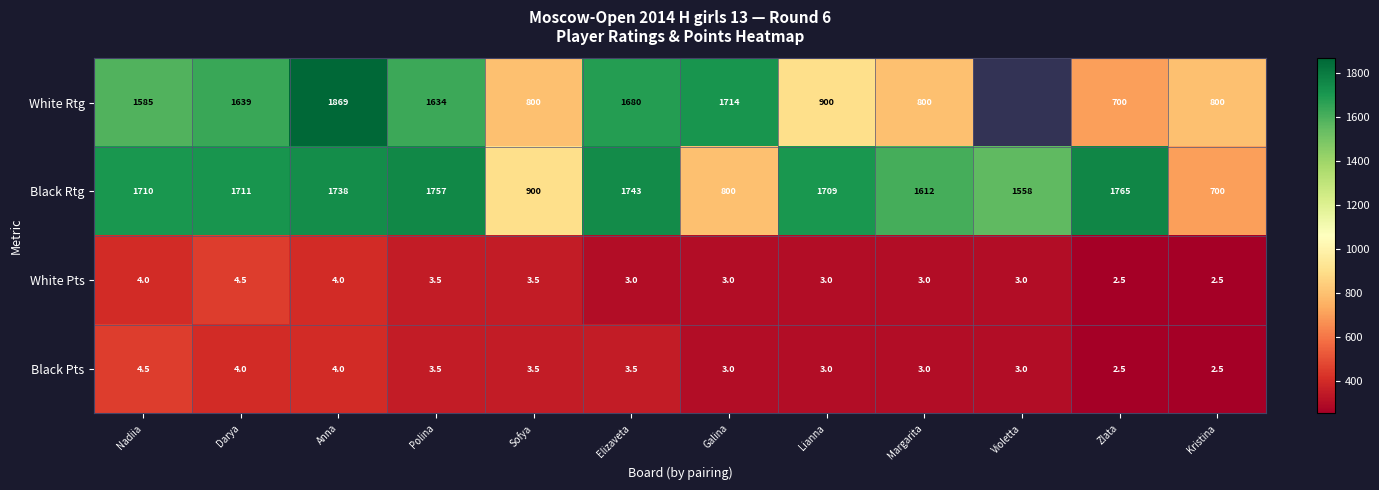

At which label does Black Pts reach its peak?

Nadiia